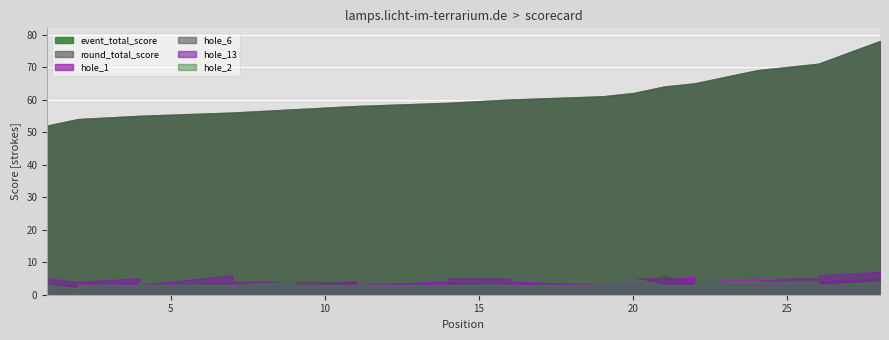

The event_total_score series shows 55 at 4. True or false?

True